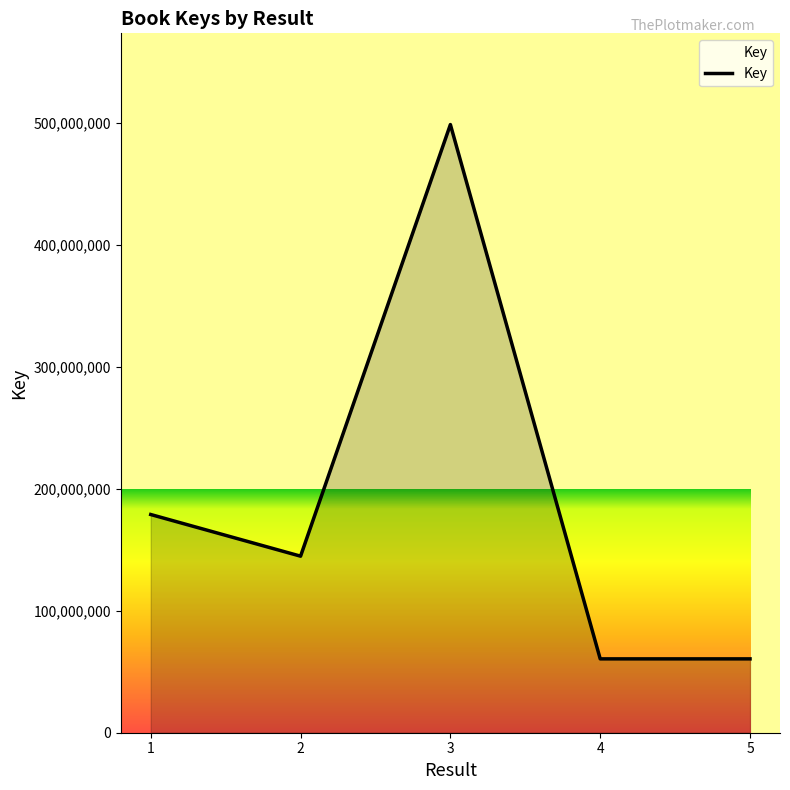

What is the change in value from 1 to 4?

-118429356